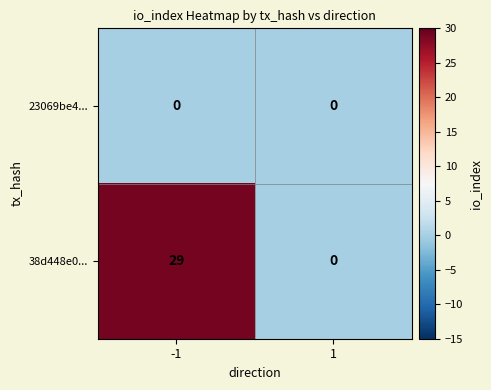

What is the sum of all 38d448e0... values?

29